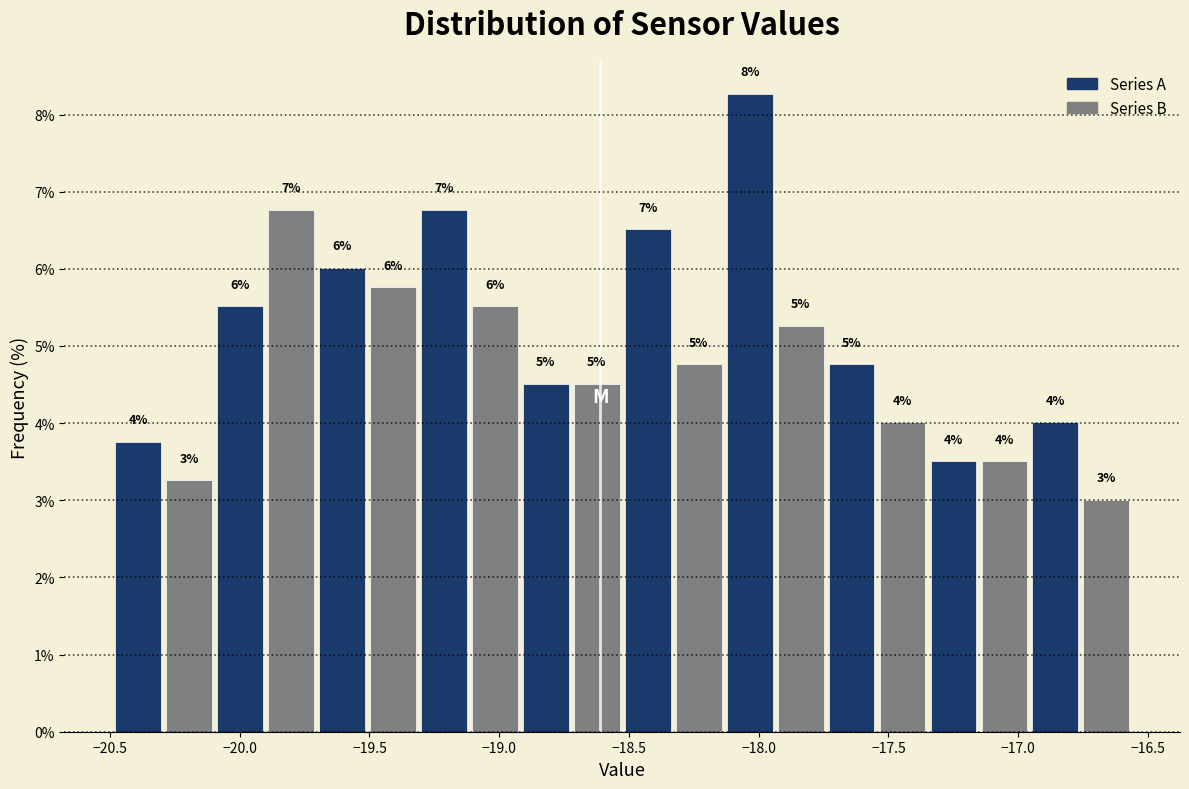

Read against the x-axis, roughly where is the centre of the tallest bar?

-18.05